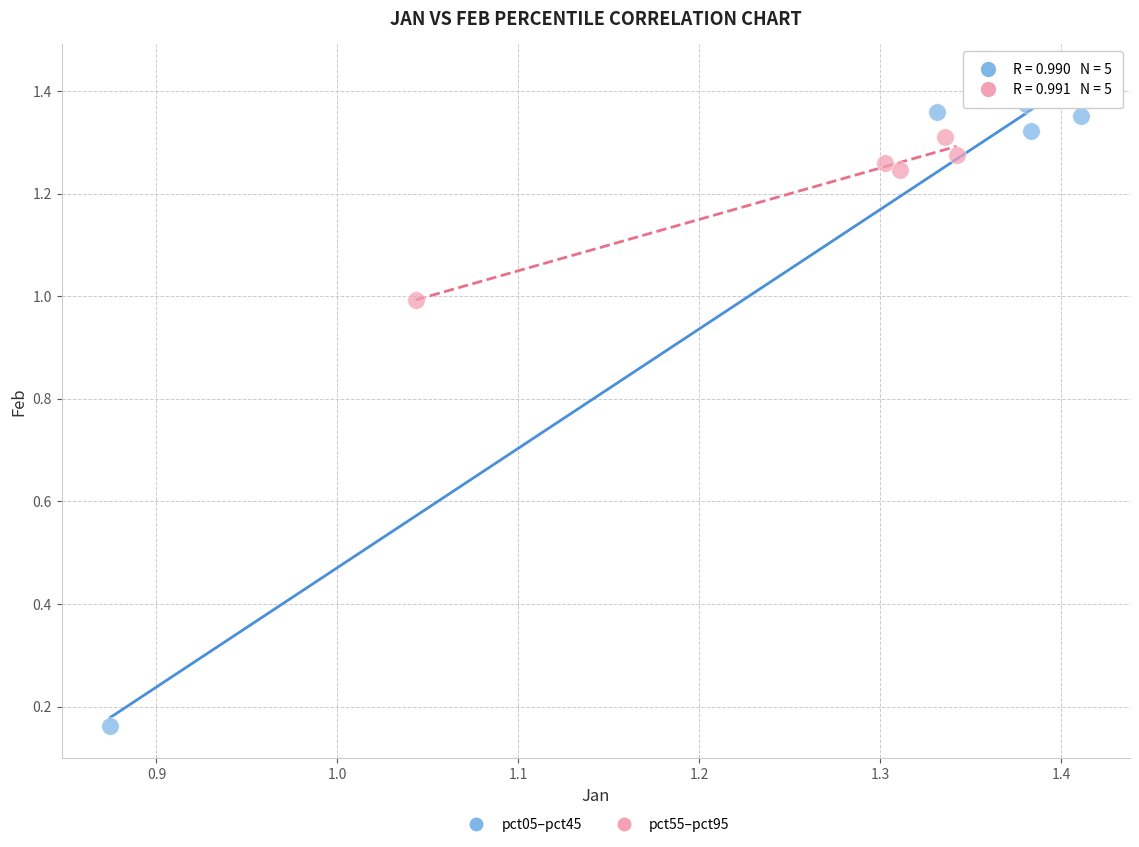

What are all the series names shown in the legend?

pct05–pct45, pct55–pct95